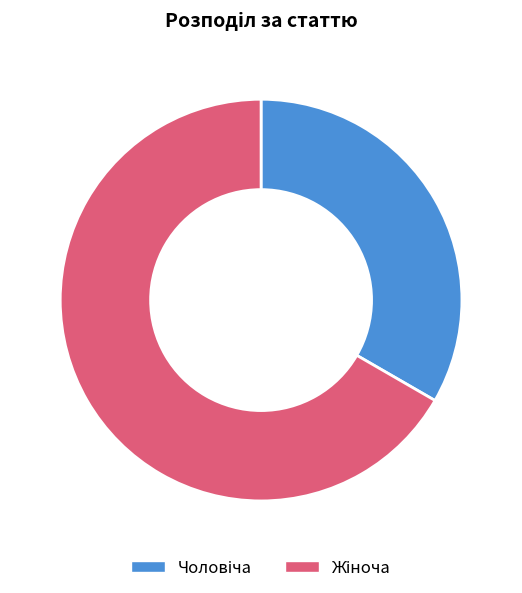

Does any single category account for the majority?

Yes